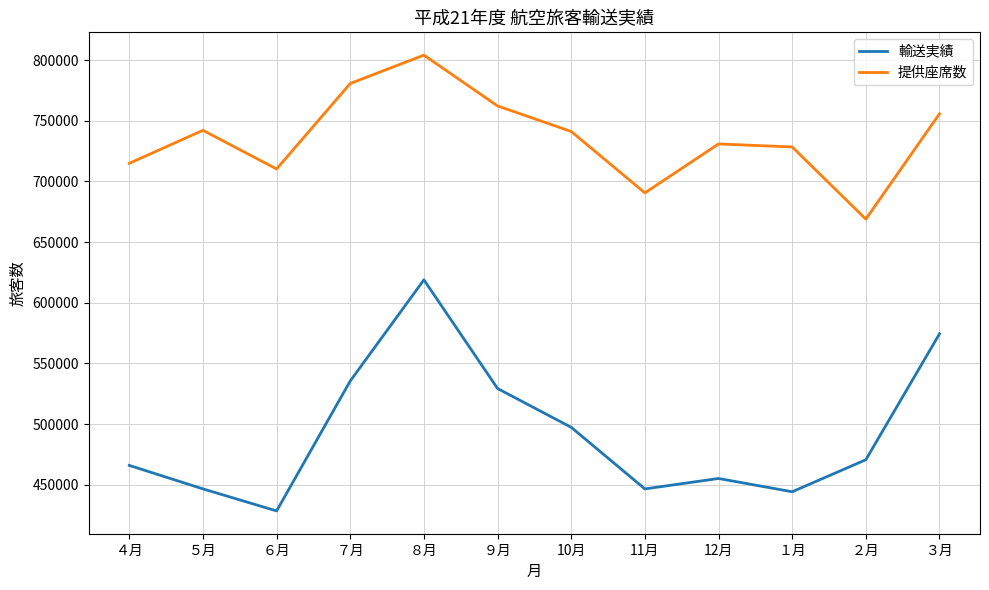

What is the maximum value shown in the chart?

804019